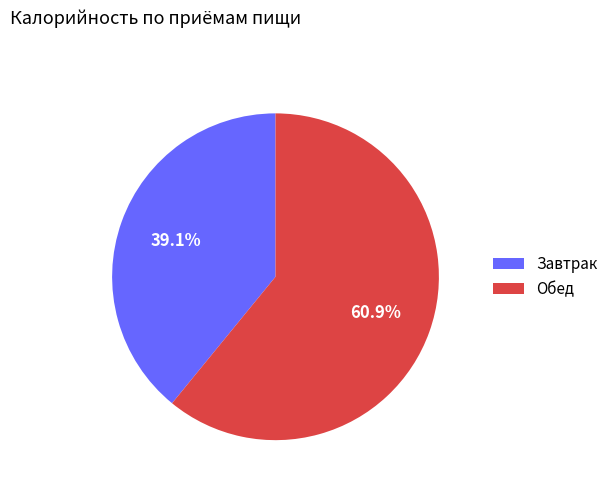

Rank the categories by value from lowest to highest.

Завтрак, Обед